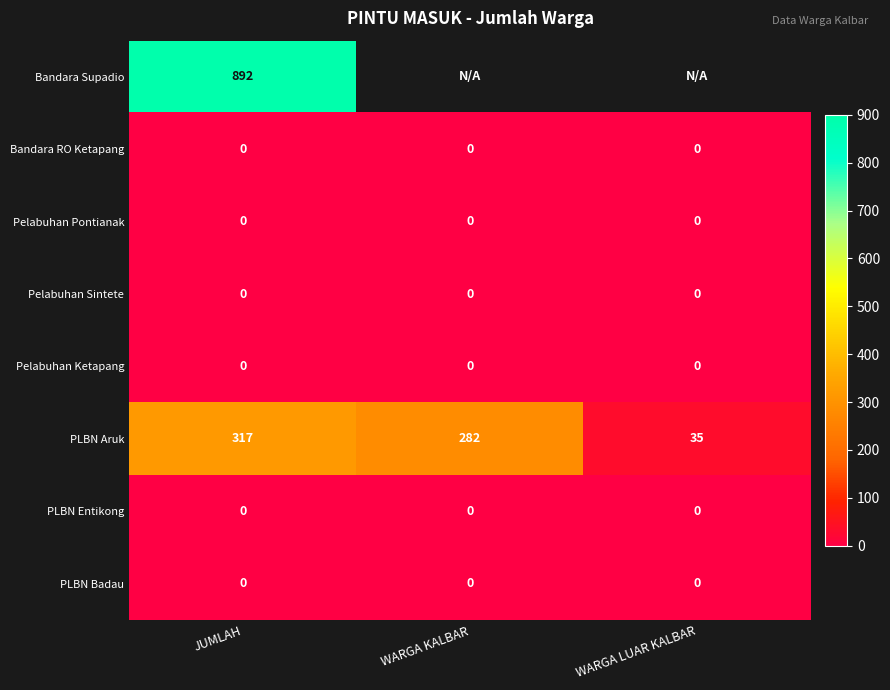

The Pelabuhan Pontianak series shows 0 at JUMLAH. True or false?

True